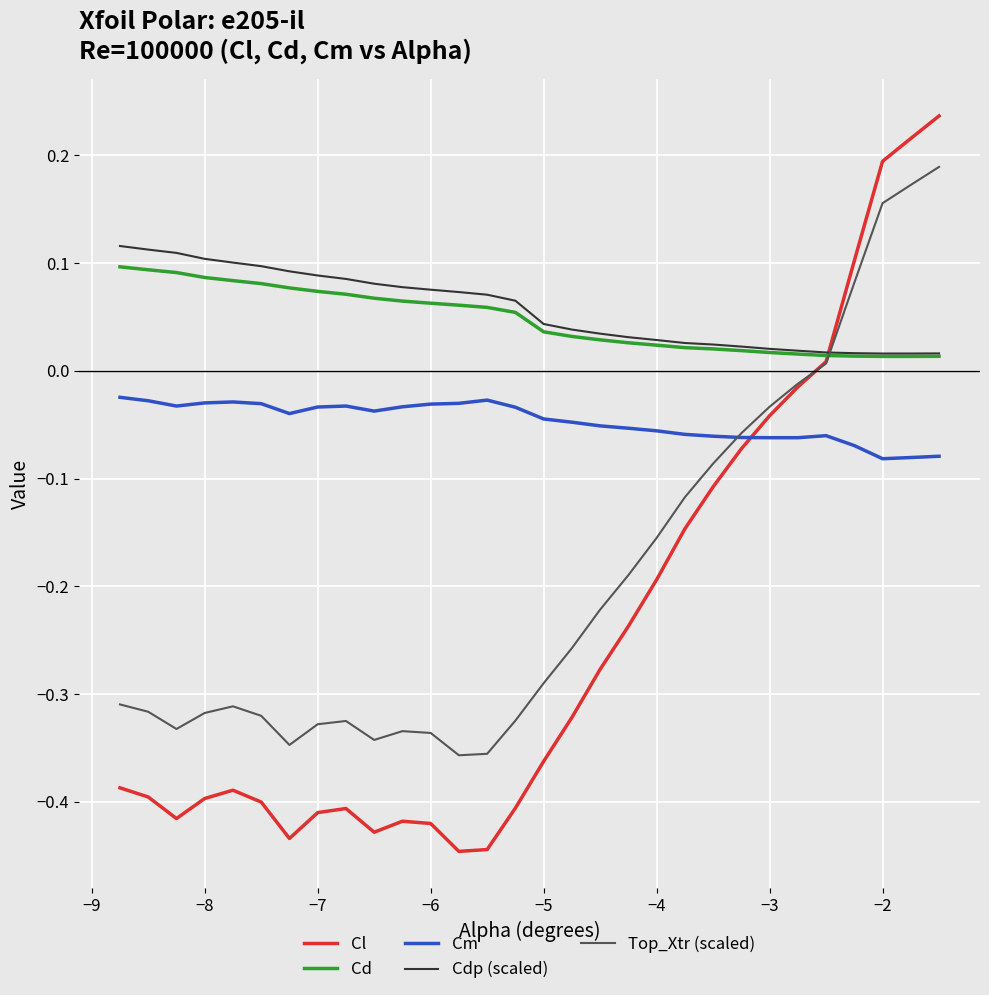

True or false: Cm and Cdp (scaled) intersect in this chart.

False